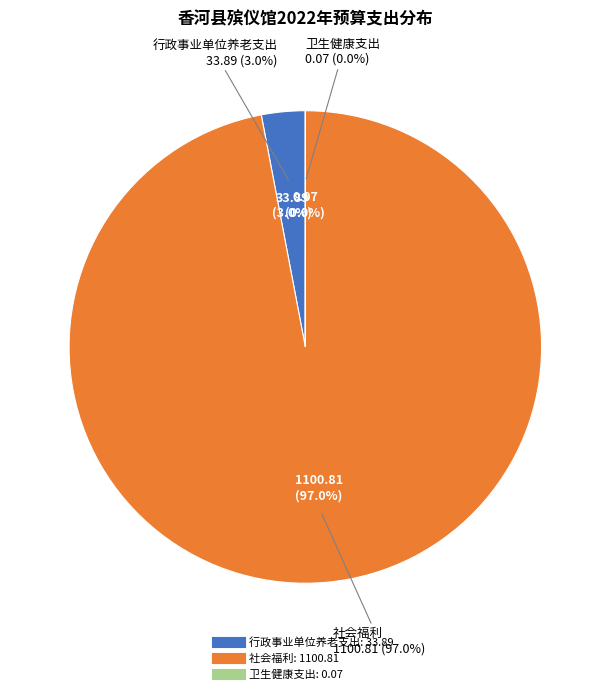

What percentage is NOT represented by 社会福利?

3.0%